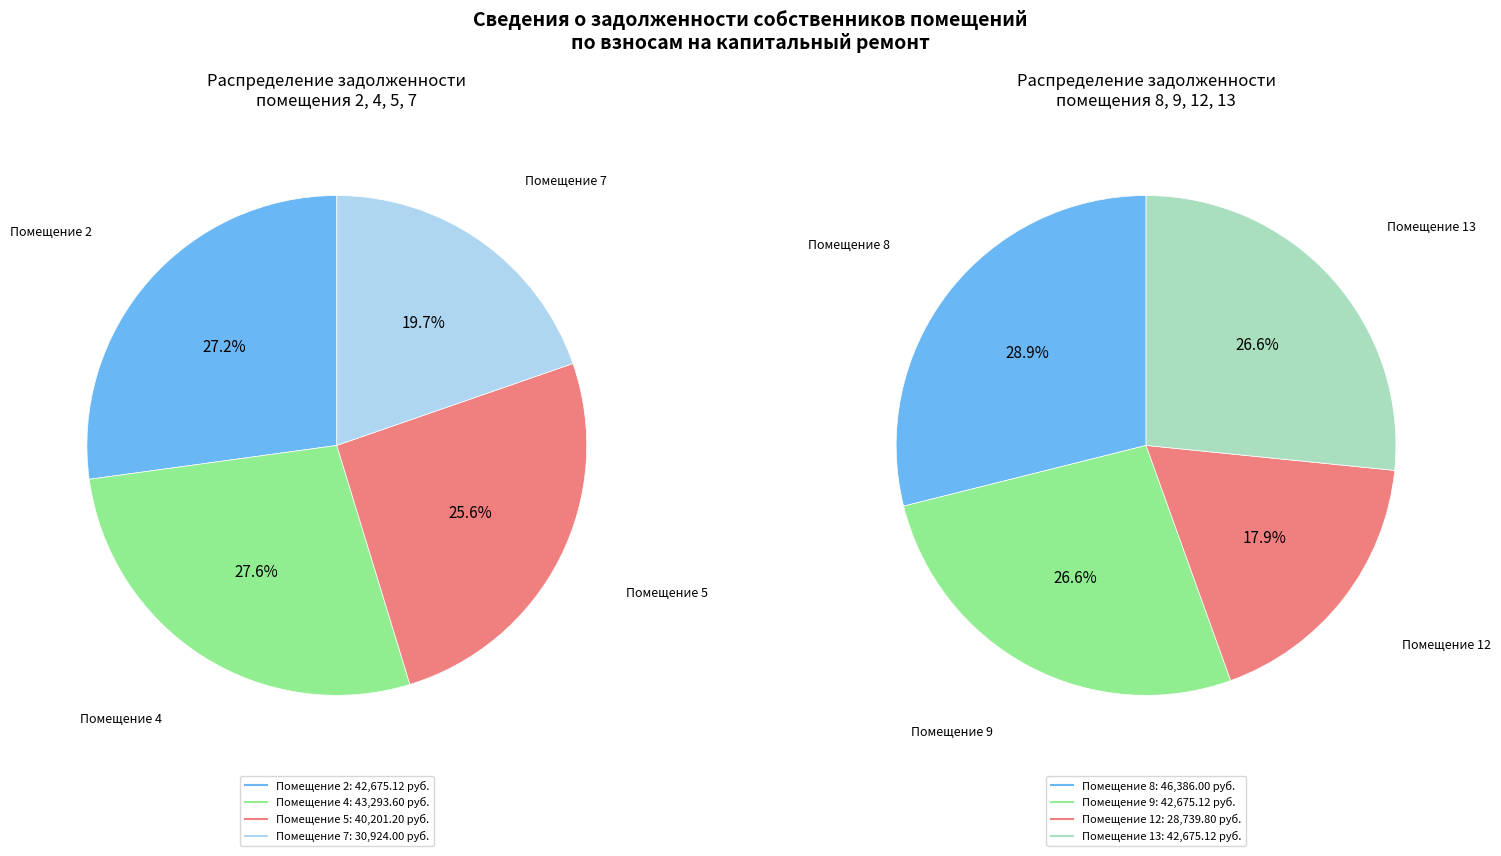

True or false: 2 accounts for 13% of the total.

True